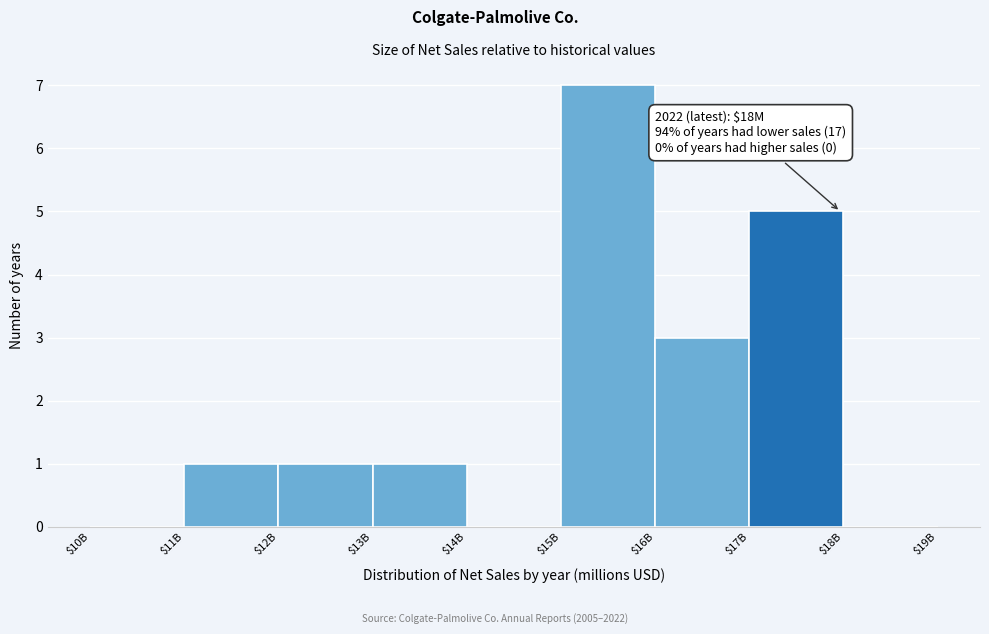

What is the maximum value shown in the chart?

7